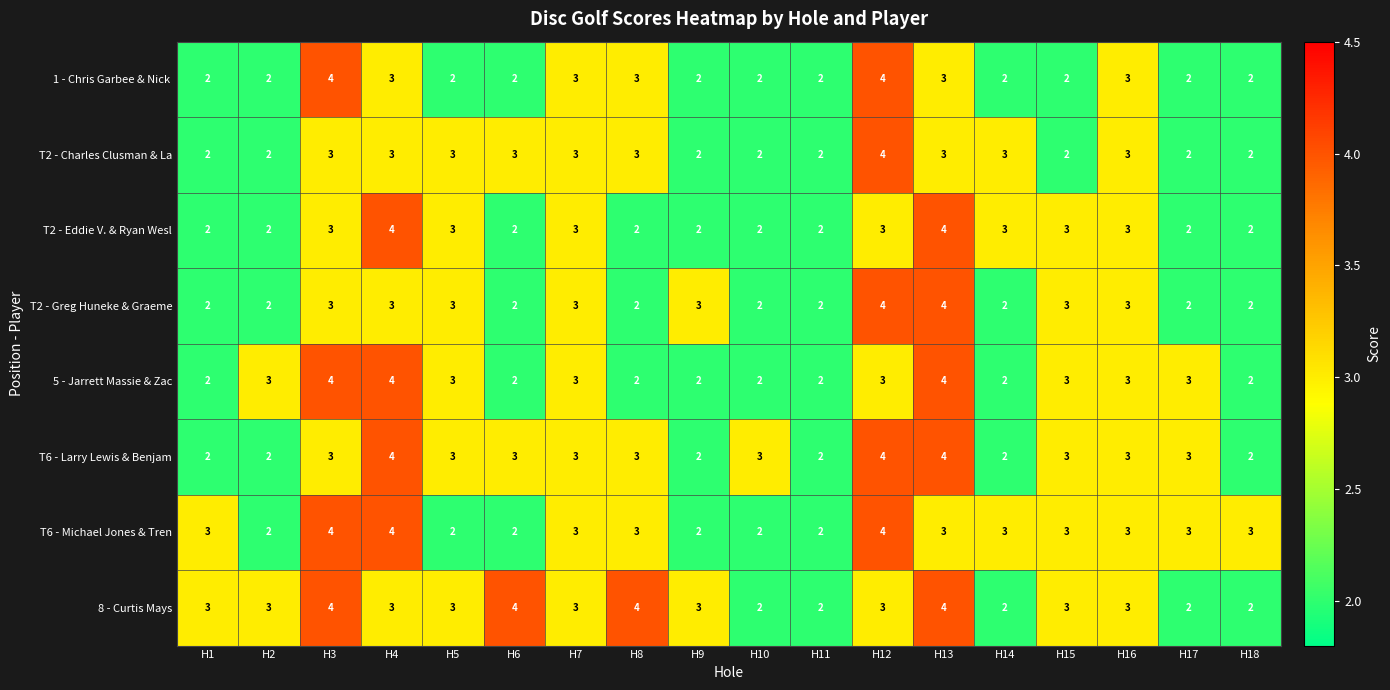

True or false: 8 - Curtis Mays has a value of 5 at H12.

False